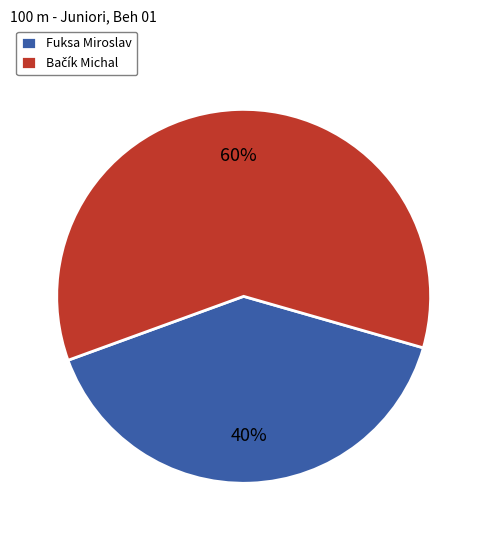

Which category has the smallest portion of the pie?

Fuksa Miroslav